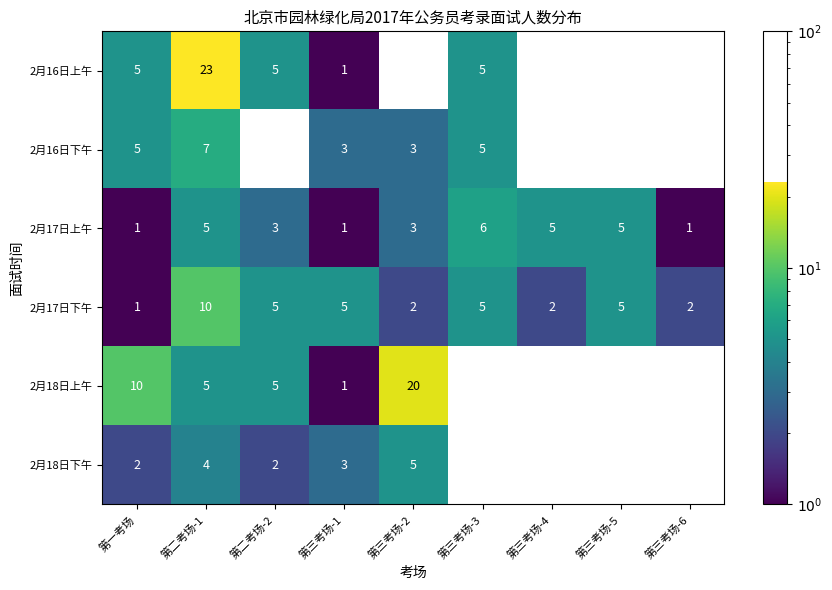

At which category does the chart reach its minimum across all series?

第三考场-1